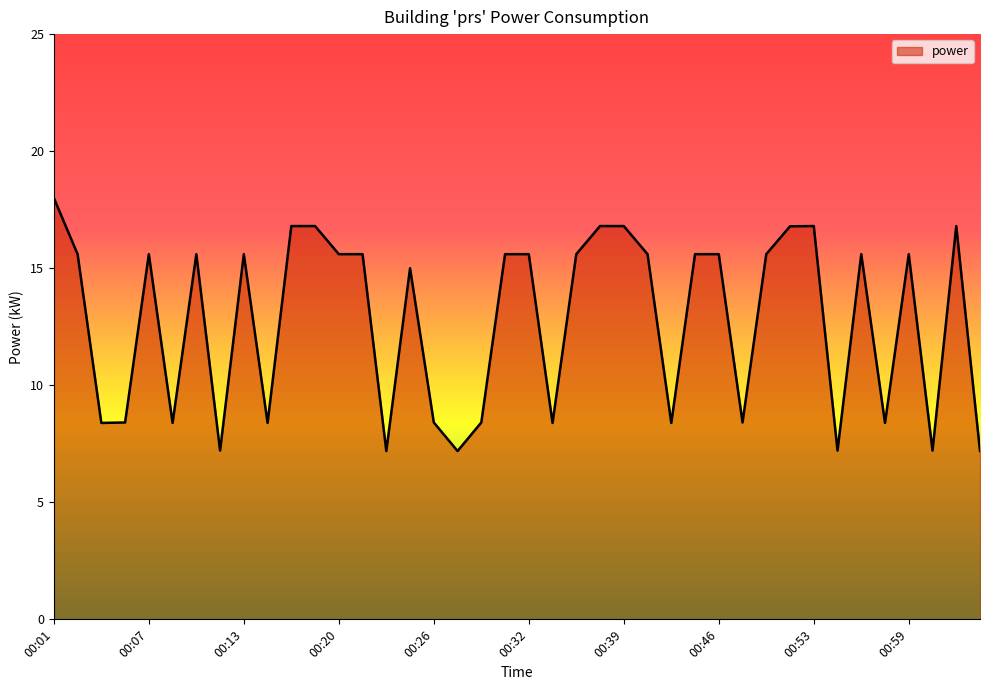

What is the greatest value displayed?

18.0